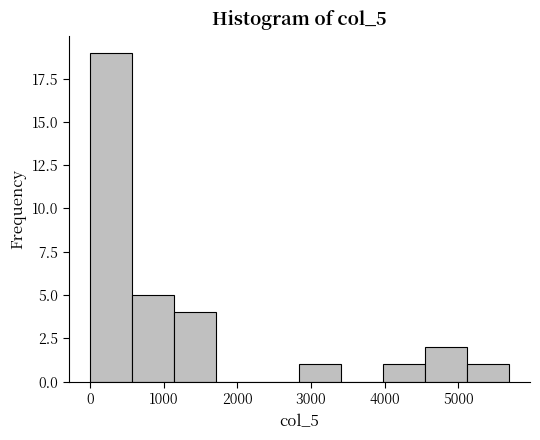

Reading left to right, list every bar in this chart as the range it spans on the x-axis followed by its height. Neither the bar edges nor the heights are printed on the chart, so give them approximately, as read against the axes.

0 to 600: 19
600 to 1100: 5
1100 to 1700: 4
1700 to 2300: 0
2300 to 2800: 0
2800 to 3400: 1
3400 to 4000: 0
4000 to 4600: 1
4600 to 5100: 2
5100 to 5700: 1